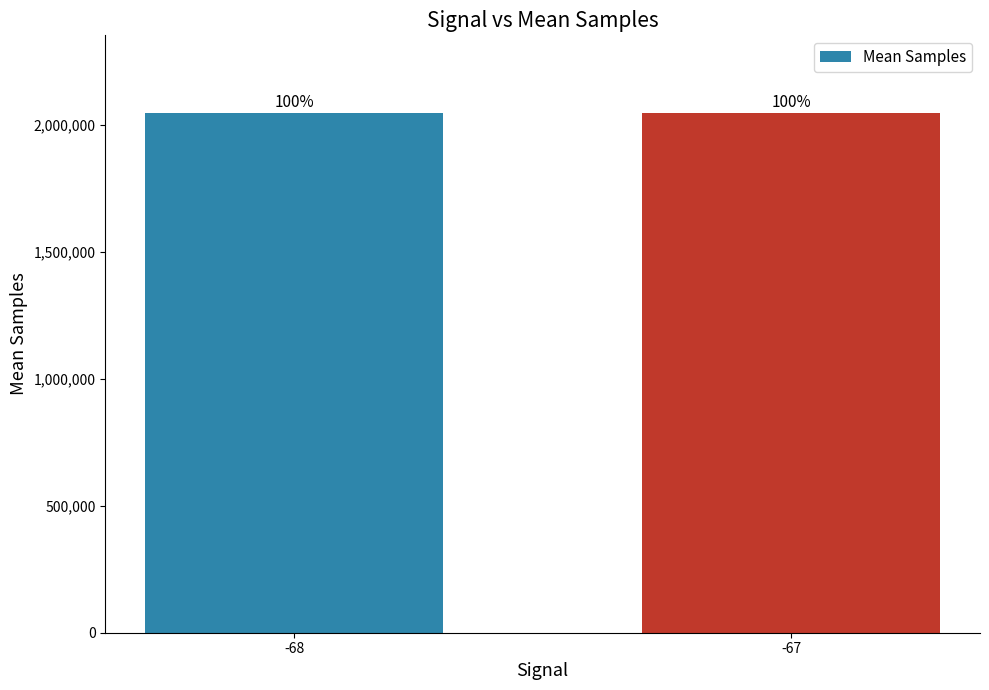

How many bars are there in total?

2